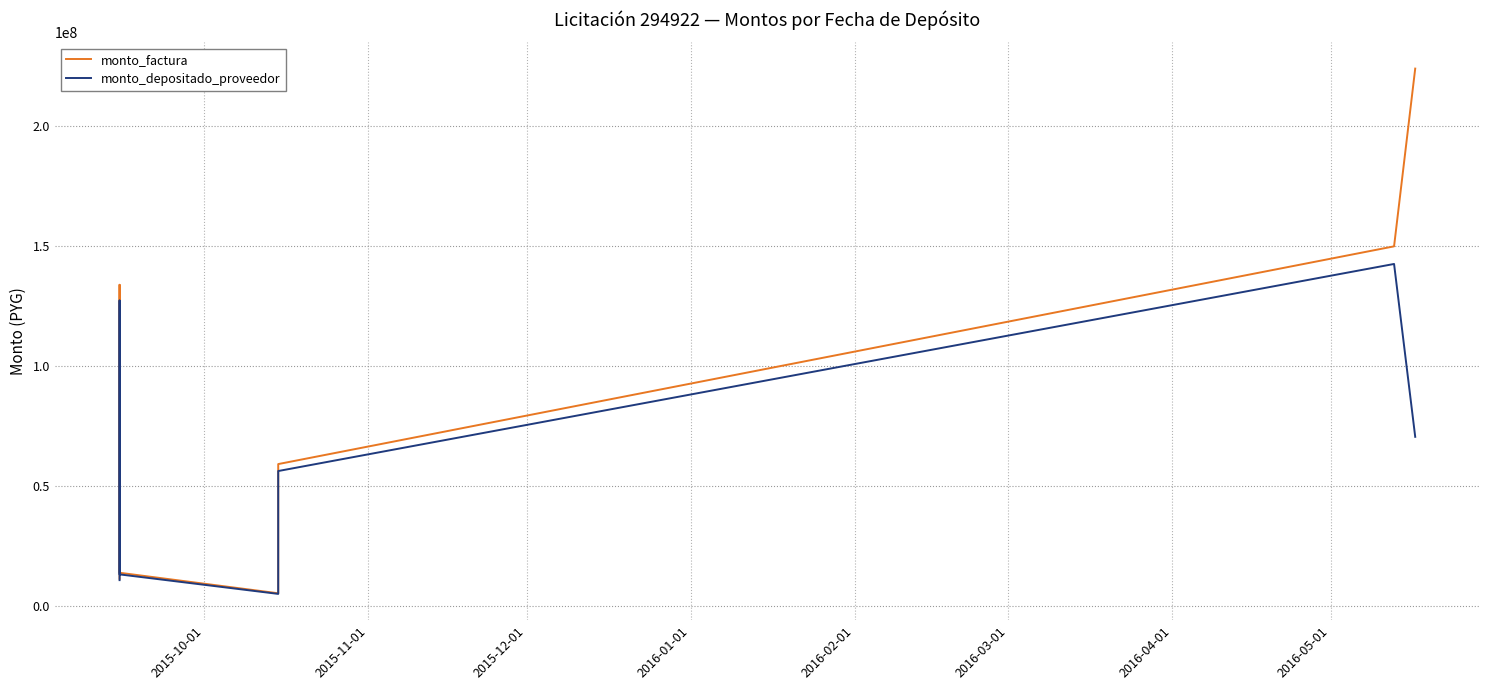

True or false: monto_factura has a value of 6418630 at 2015-10-01.

False